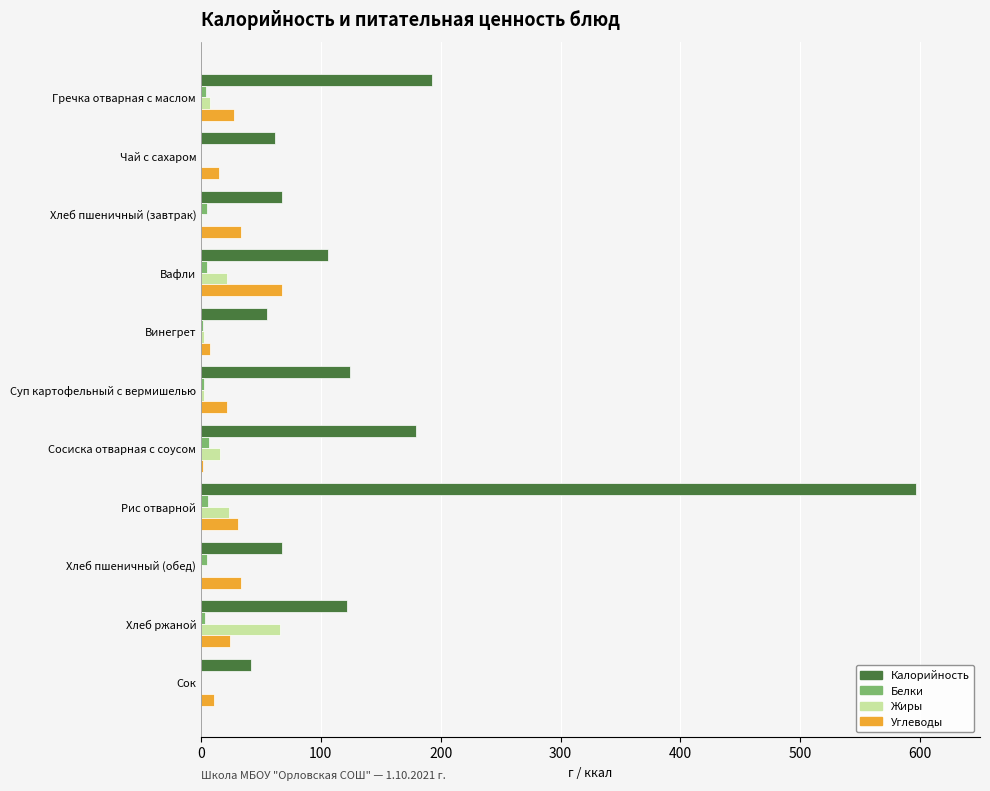

Is it true that Калорийность equals 181.8 at Хлеб ржаной?

False